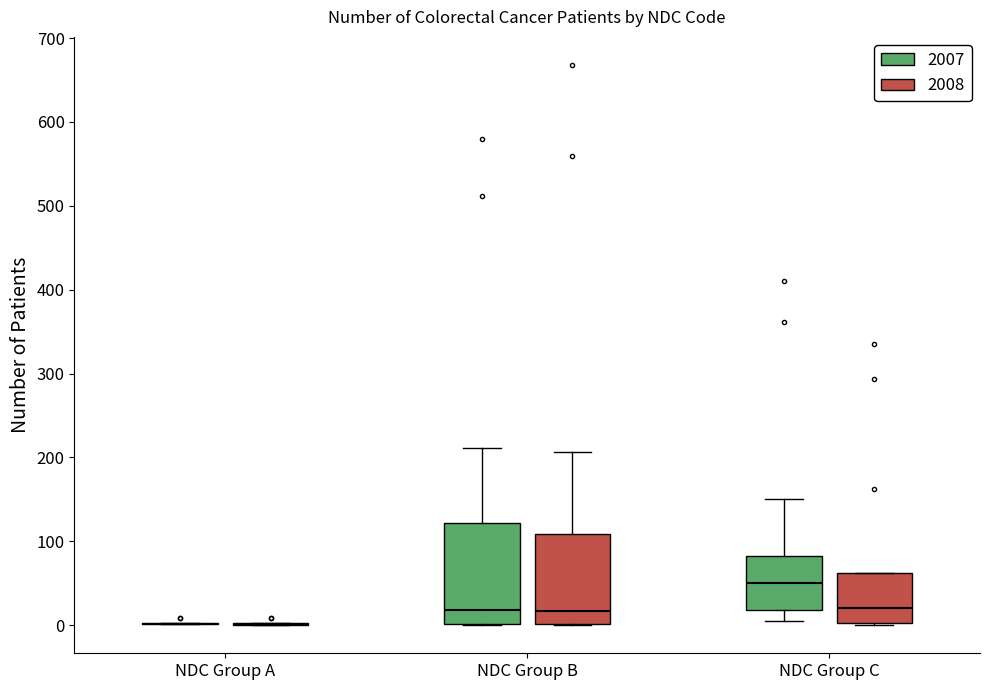

Where is the upper edge of the box for NDC Group C (2007) on the y-axis? The values are not printed on the chart, so give them approximately, as read against the axis.

80